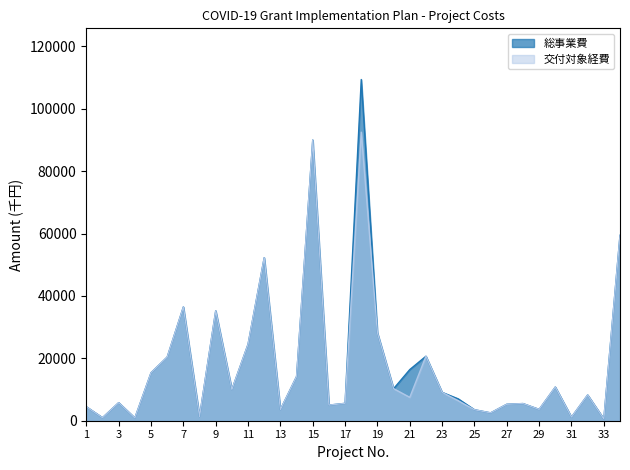

What is the value of the 総事業費 point at the 19th from the left?

28180